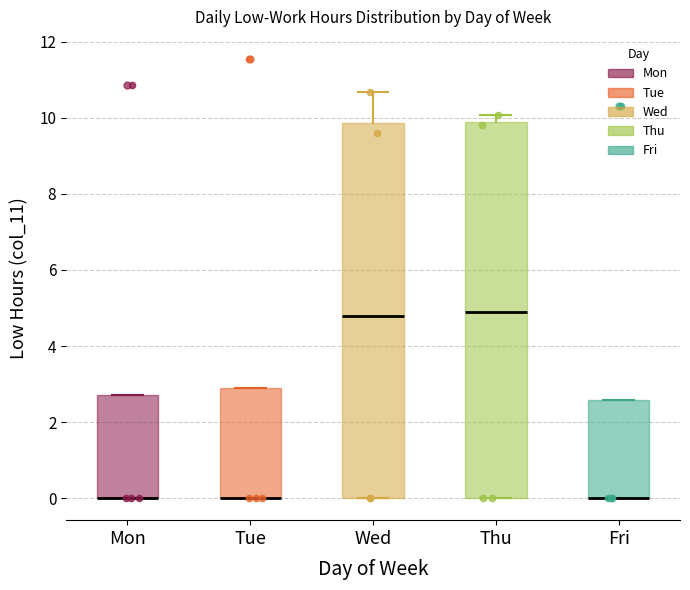

Where does the median line of the box for Thu sit on the y-axis? The values are not printed on the chart, so give them approximately, as read against the axis.

5.0